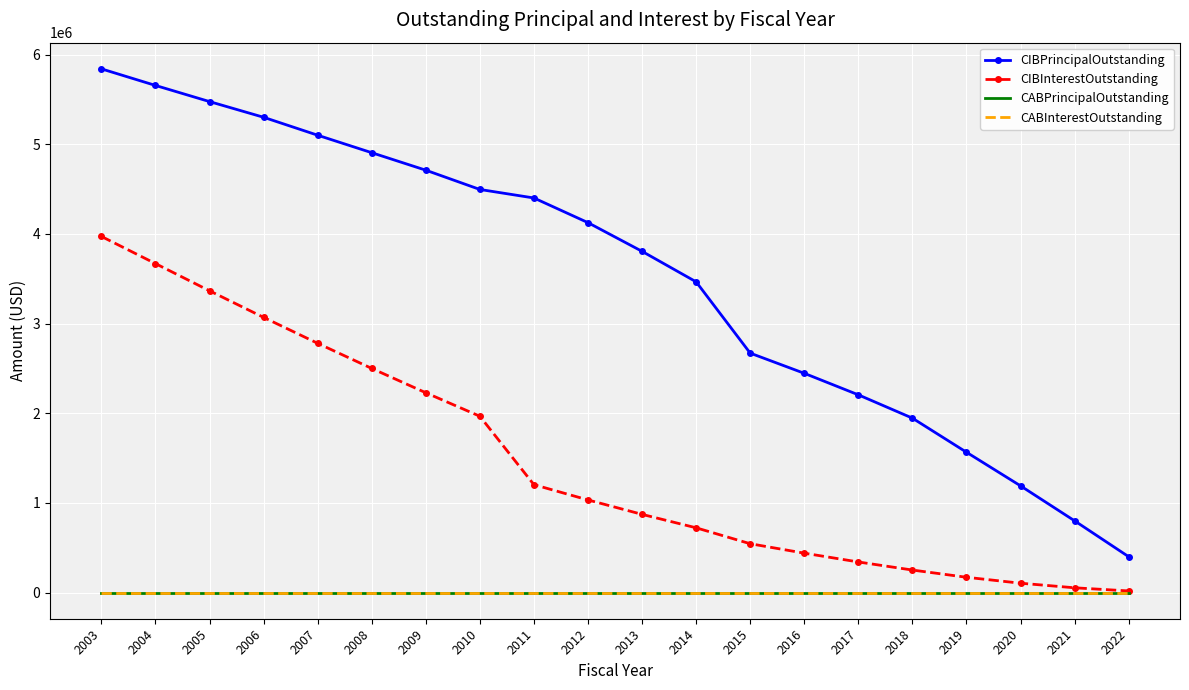

What is the total value across all series at 2013?

4676835.0